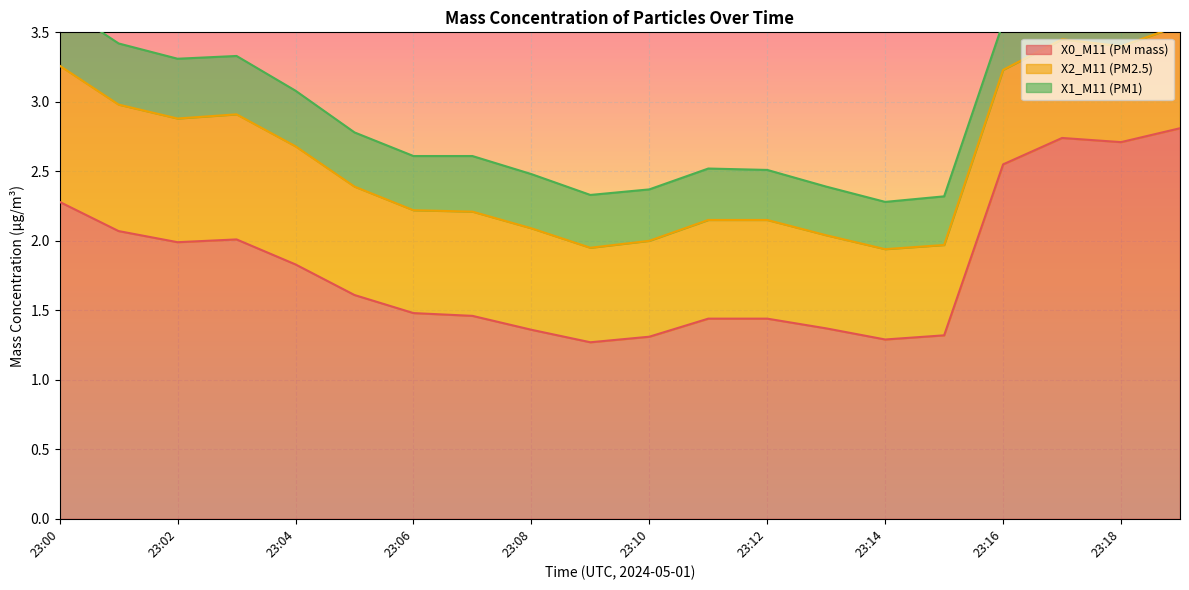

Is it true that X1_M11 (PM1) equals 0.3 at 23:13?

True